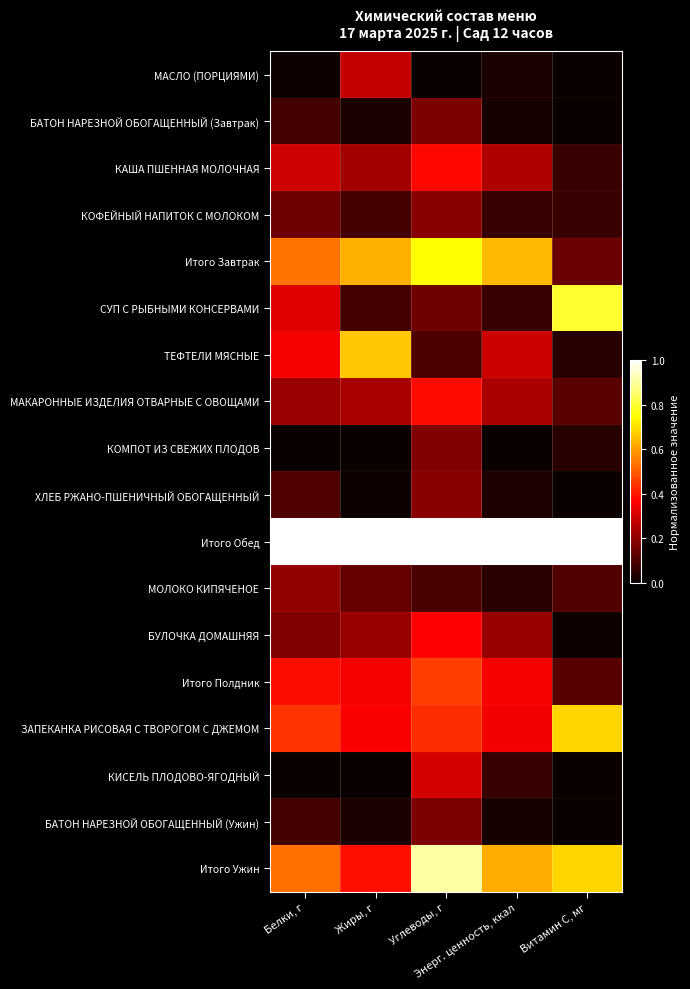

Rank the series by their maximum value, from highest to lowest.

Итого Обед, Итого Ужин, СУП С РЫБНЫМИ КОНСЕРВАМИ, Итого Завтрак, ЗАПЕКАНКА РИСОВАЯ С ТВОРОГОМ С ДЖЕМОМ, ТЕФТЕЛИ МЯСНЫЕ, Итого Полдник, МАКАРОННЫЕ ИЗДЕЛИЯ ОТВАРНЫЕ С ОВОЩАМИ, КАША ПШЕННАЯ МОЛОЧНАЯ, БУЛОЧКА ДОМАШНЯЯ, КИСЕЛЬ ПЛОДОВО-ЯГОДНЫЙ, МАСЛО (ПОРЦИЯМИ), МОЛОКО КИПЯЧЕНОЕ, ХЛЕБ РЖАНО-ПШЕНИЧНЫЙ ОБОГАЩЕННЫЙ, КОФЕЙНЫЙ НАПИТОК С МОЛОКОМ, КОМПОТ ИЗ СВЕЖИХ ПЛОДОВ, БАТОН НАРЕЗНОЙ ОБОГАЩЕННЫЙ (Завтрак), БАТОН НАРЕЗНОЙ ОБОГАЩЕННЫЙ (Ужин)